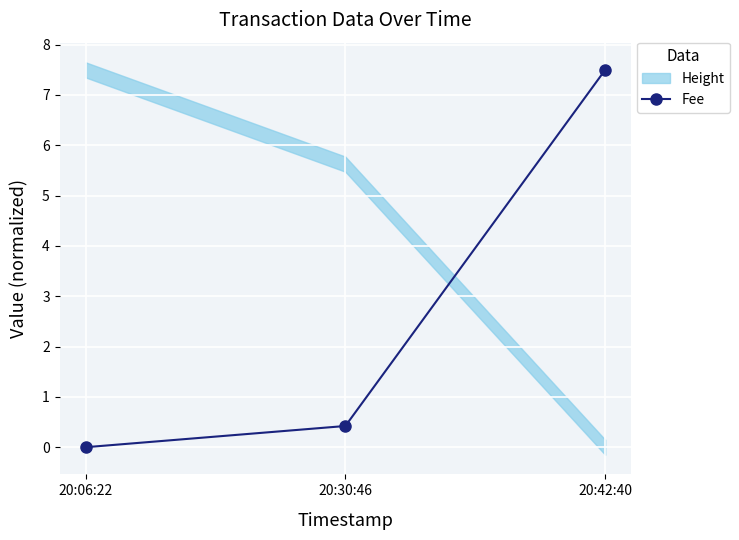

How many values are above zero?

2